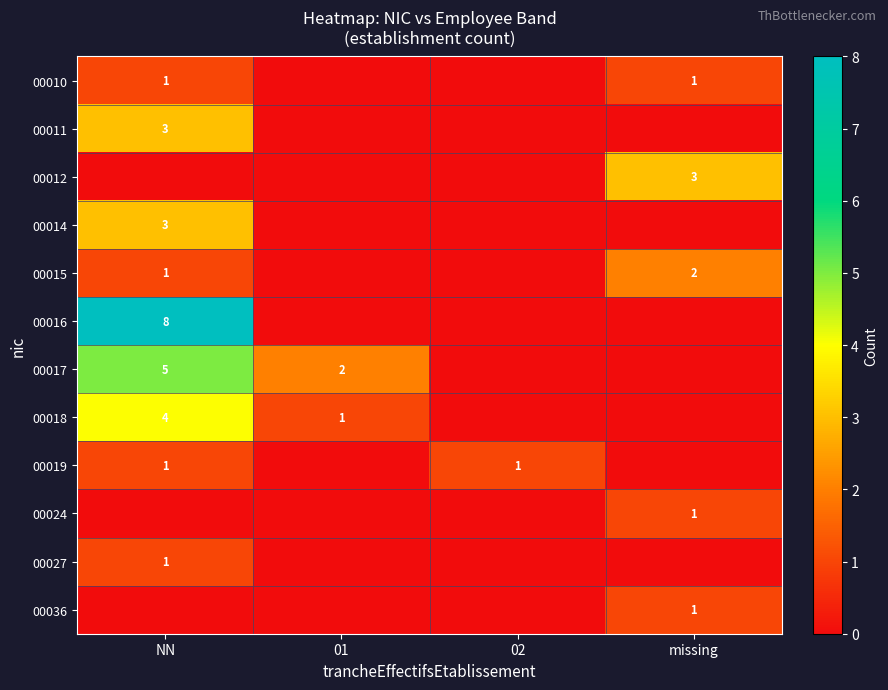

Is it true that 00019 equals 2 at NN?

False